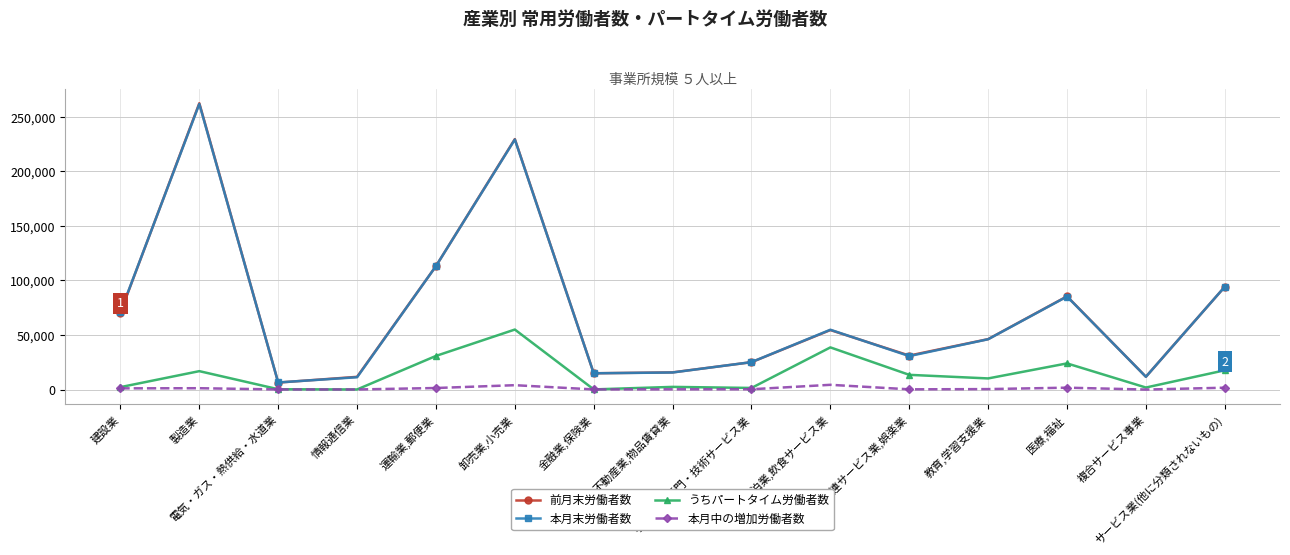

What is the sum of the 本月末労働者数 values at 電気・ガス・熱供給・水道業 and 宿泊業,飲食サービス業?

61334